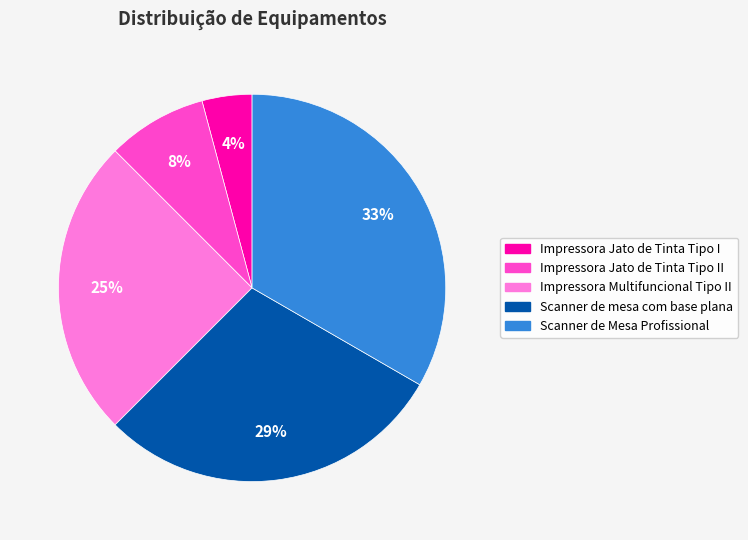

To the nearest percent, what is the average slice percentage?

20%